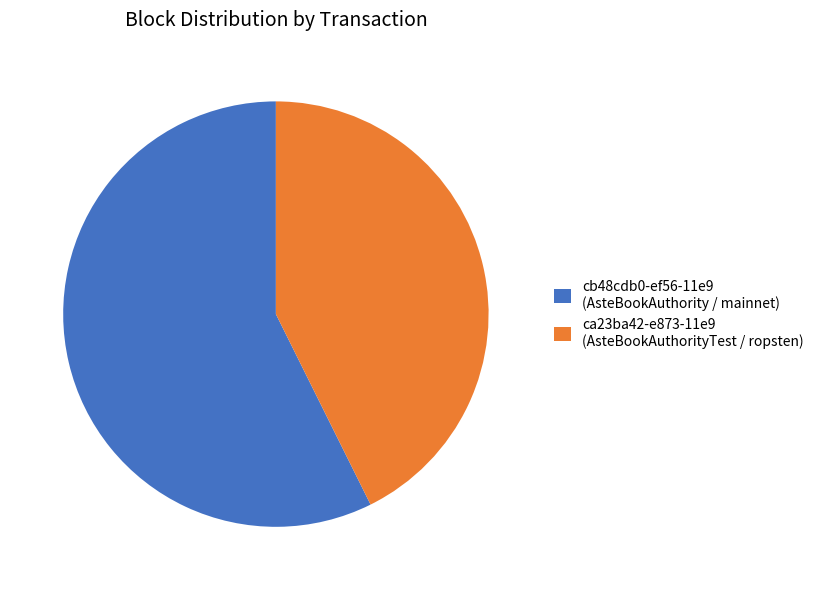

Combined, do cb48cdb0-ef56-11e9 (AsteBookAuthority / mainnet) and ca23ba42-e873-11e9 (AsteBookAuthorityTest / ropsten) account for over 50%?

Yes